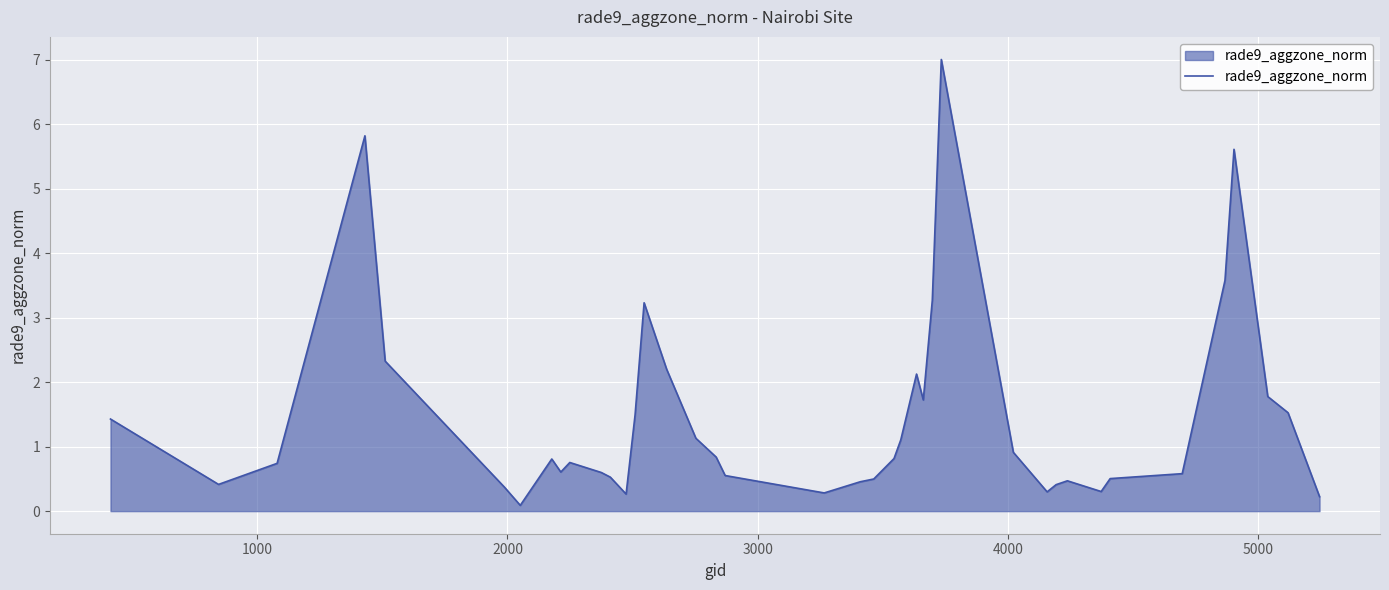

What is the greatest value displayed?

7.0